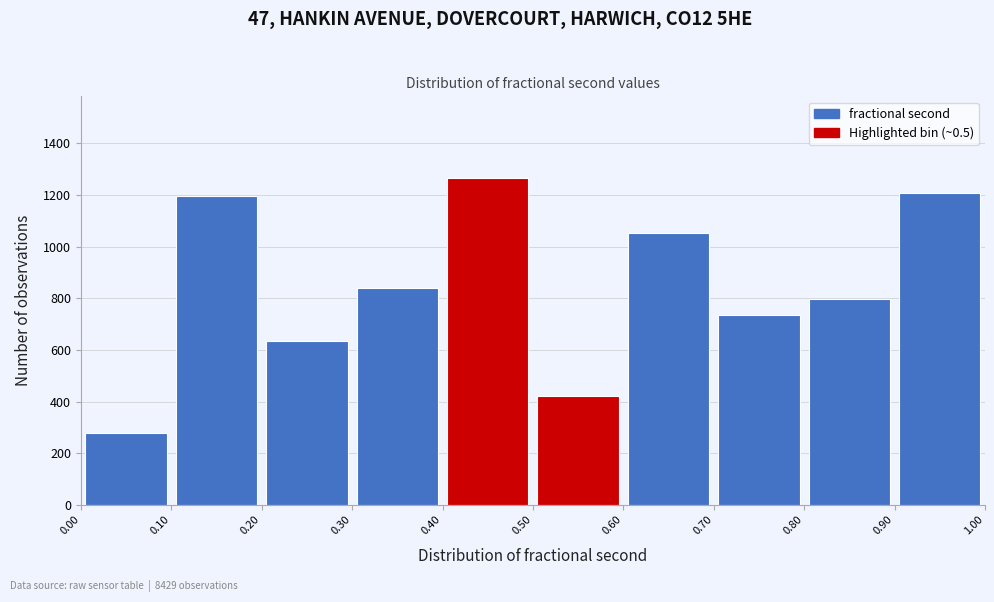

Reading left to right, list every bar in this chart as the range it spans on the x-axis followed by its height. The values are not printed on the chart, so give them approximately, as read against the axis.

0.00 to 0.10: 280
0.10 to 0.20: 1200
0.20 to 0.30: 640
0.30 to 0.40: 840
0.40 to 0.50: 1260
0.50 to 0.60: 420
0.60 to 0.70: 1060
0.70 to 0.80: 740
0.80 to 0.90: 800
0.90 to 1.00: 1200